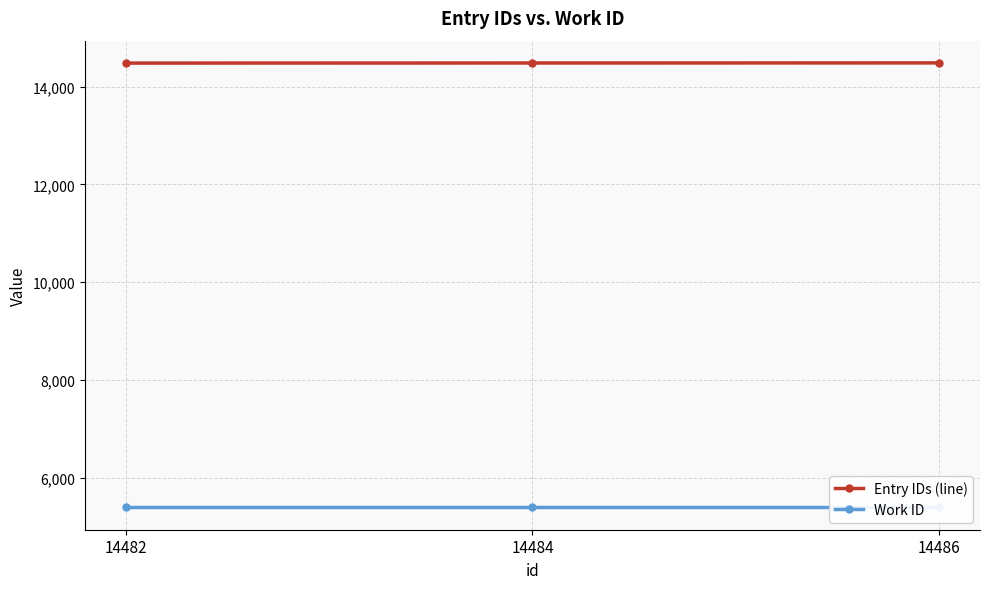

How many categories are shown in the chart?

3